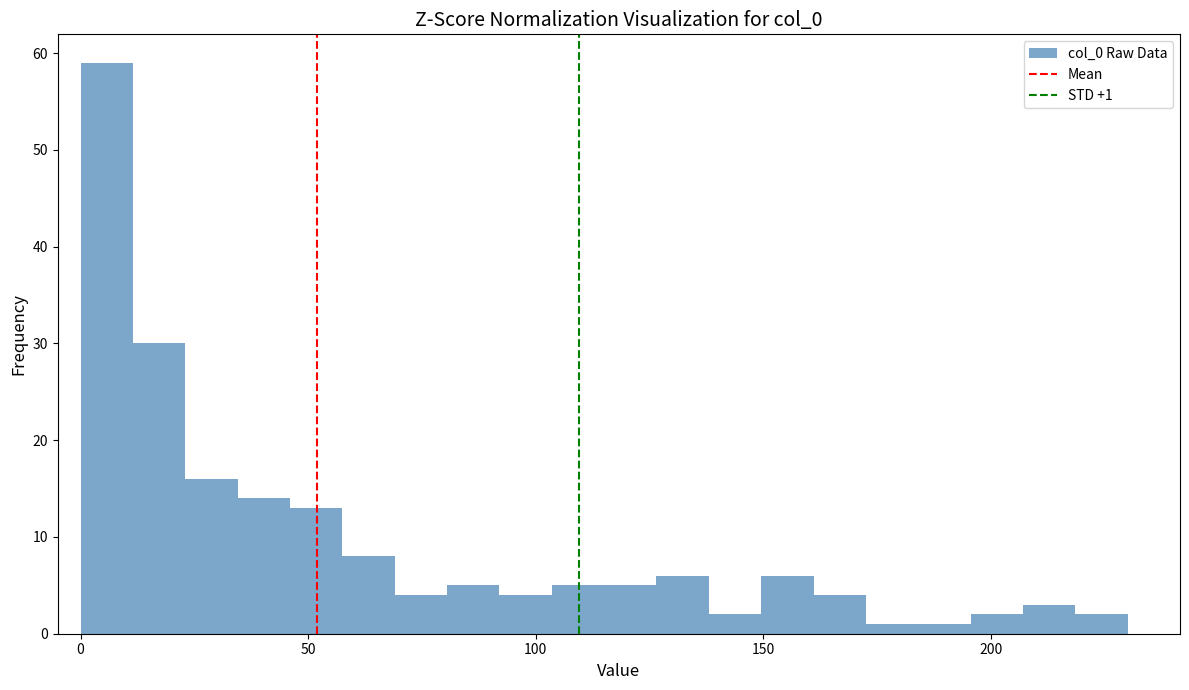

Around what value on the x-axis is the tallest bar? Give the approximate position of its centre, as read against the axis.

5